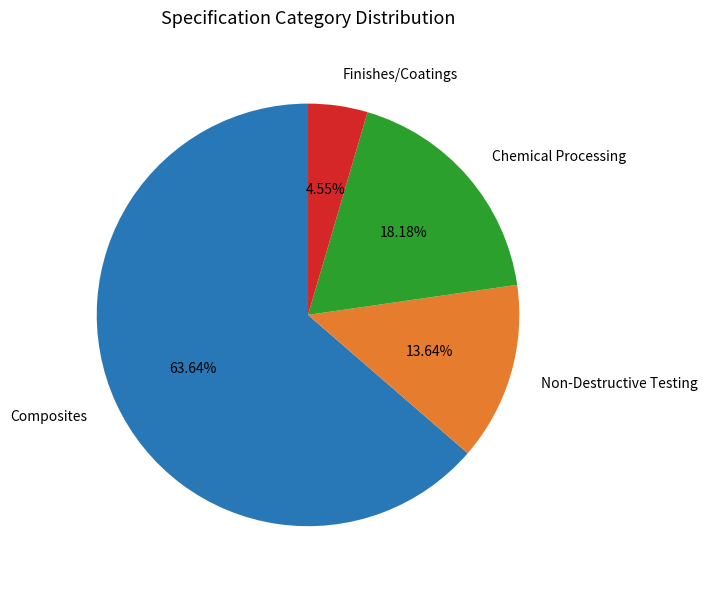

Which slice is the largest?

Composites